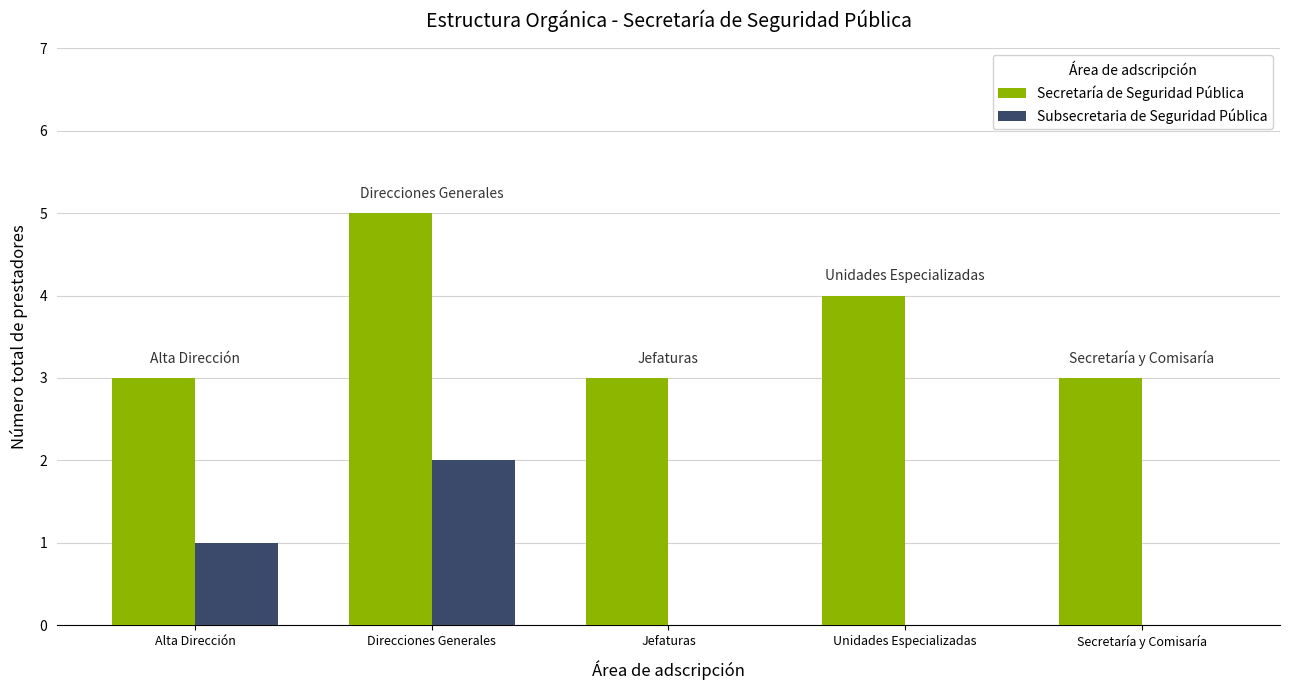

What is the maximum value shown in the chart?

5